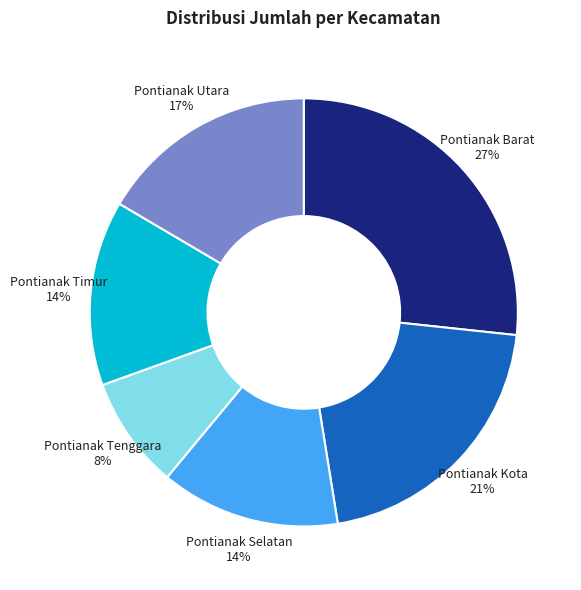

Count the number of slices in the pie.

6